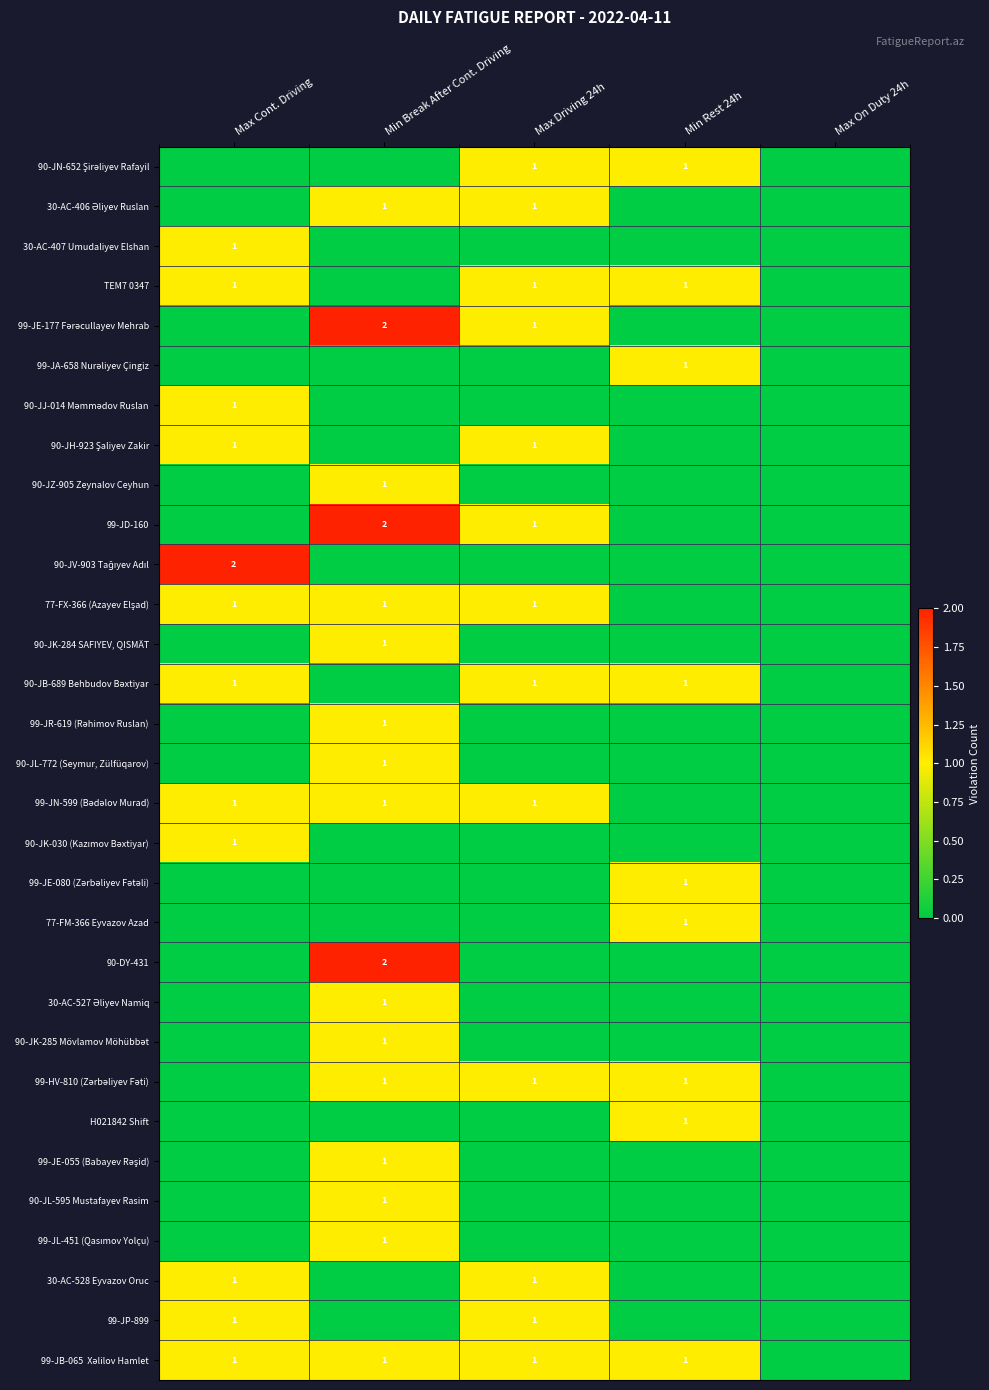

The 90-DY-431 series shows 2 at Min Break After Cont. Driving. True or false?

True